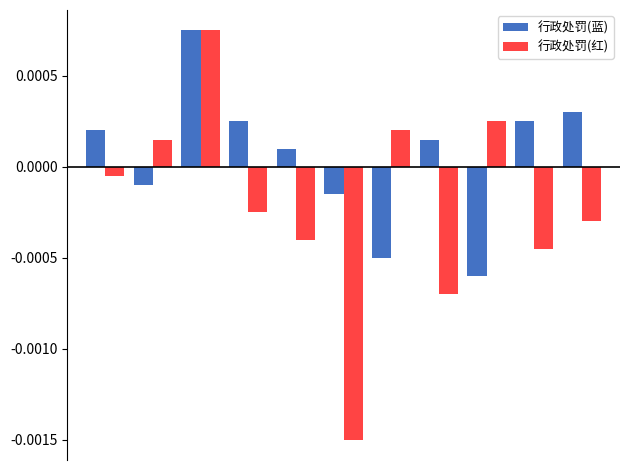

Which series has the largest total across all categories?

行政处罚(蓝)